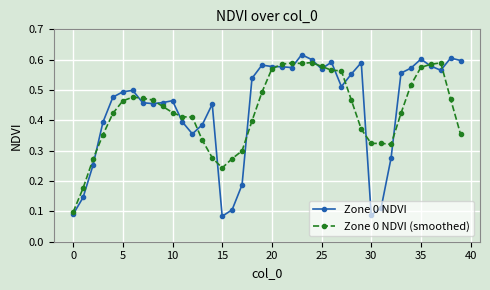

At how many categories does at least one series exceed 0?

40